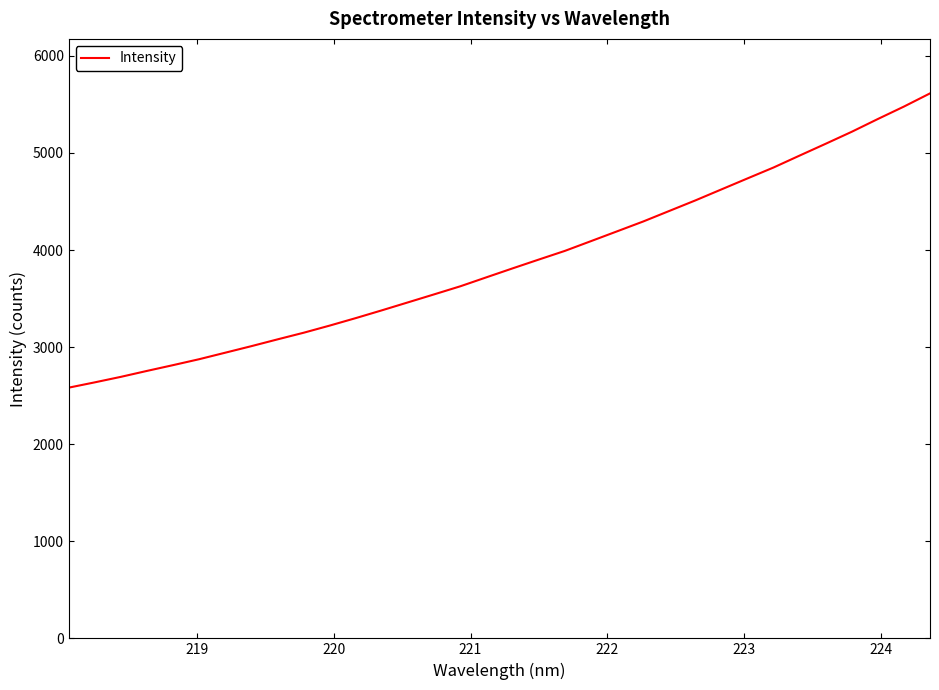

What is the smallest value displayed?

2582.4